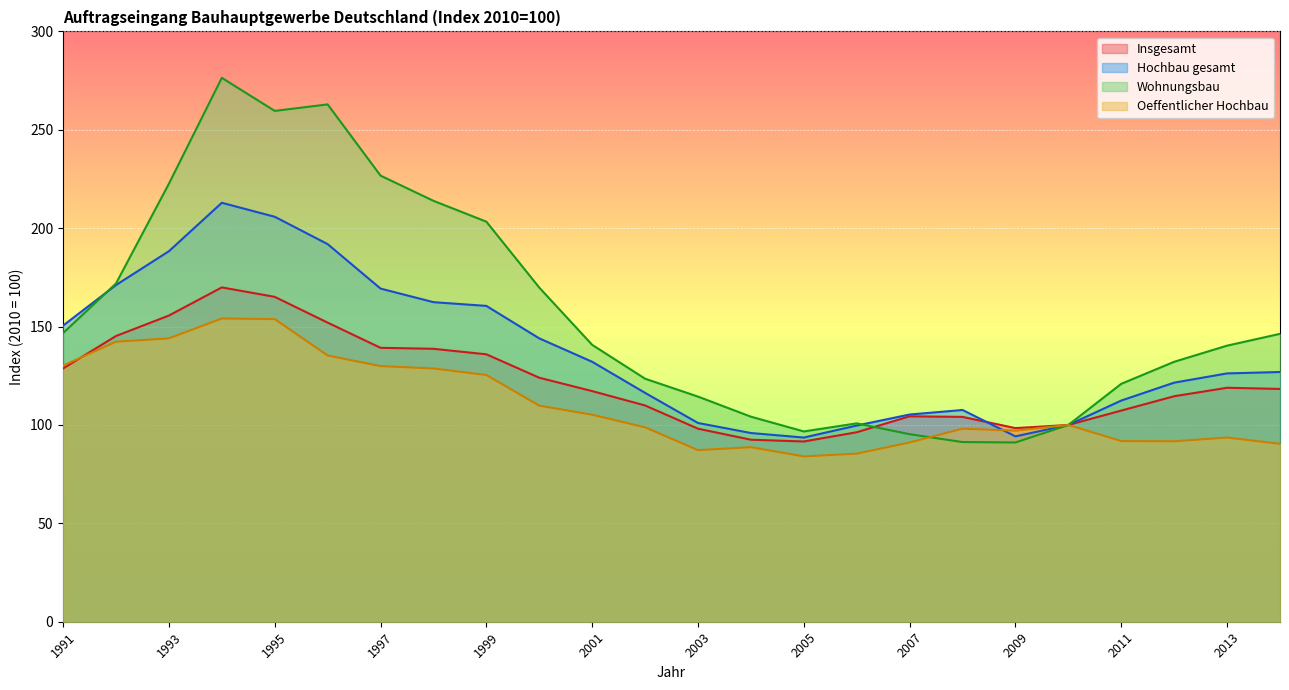

What is the difference between the highest and lowest values at 2006?

15.4